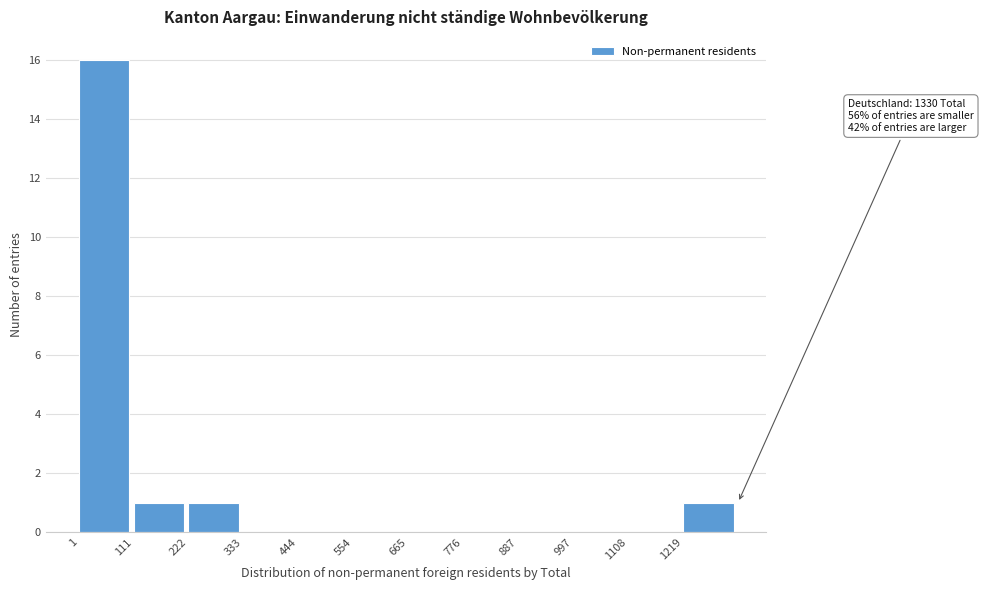

Over which range of the x-axis is the bar tallest?

0 to 120